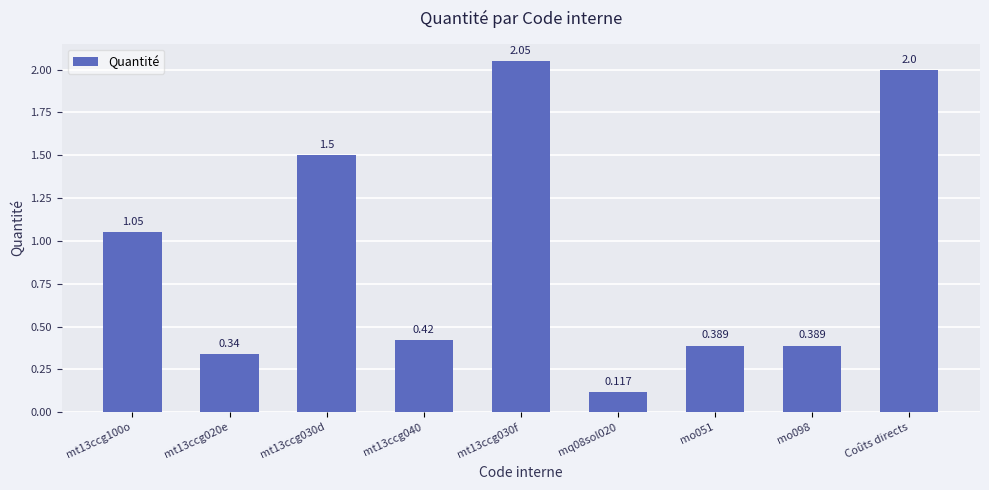

Count the number of categories in the chart.

9